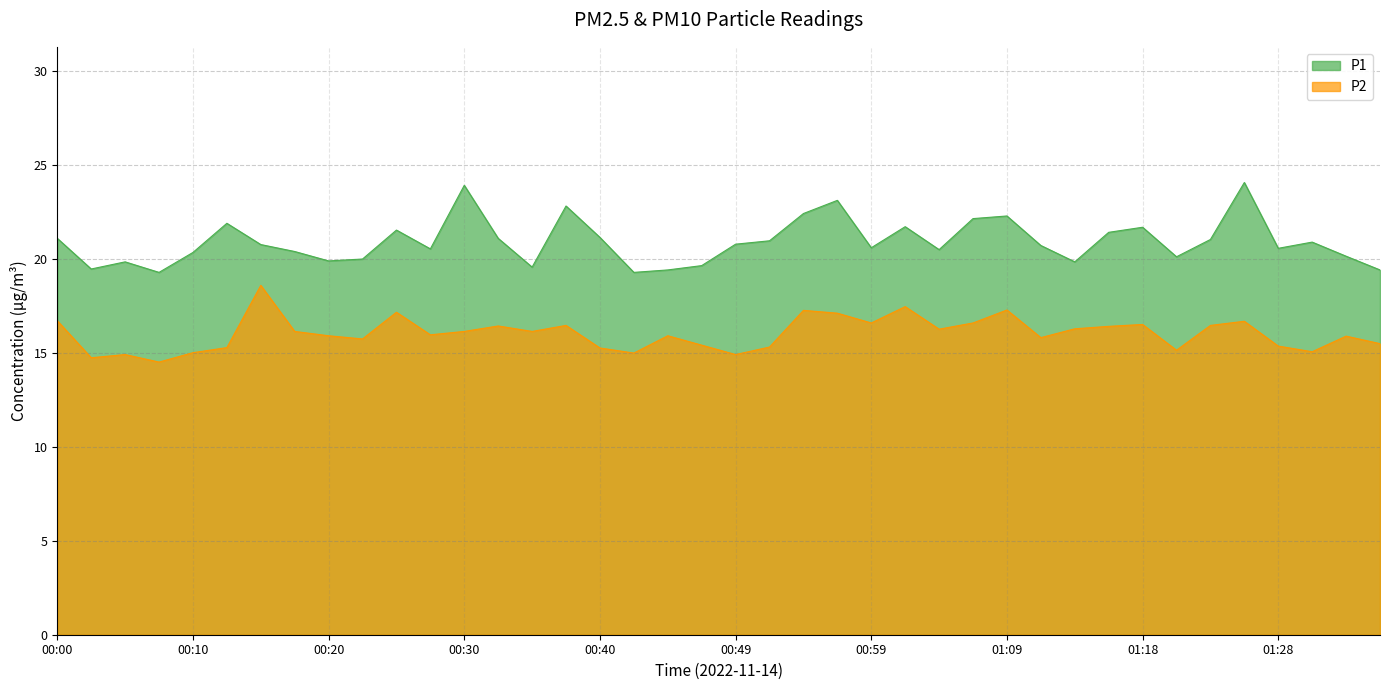

True or false: P2 and P1 cross at least once.

False